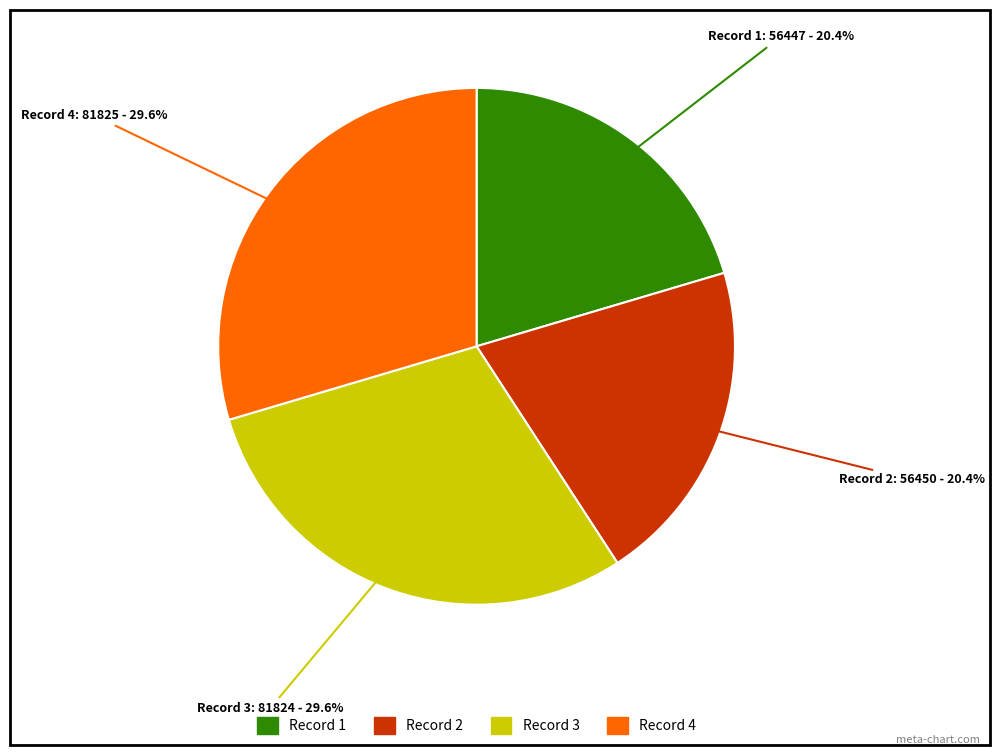

How much of the chart is everything except Record 3: 81824?

70.4%